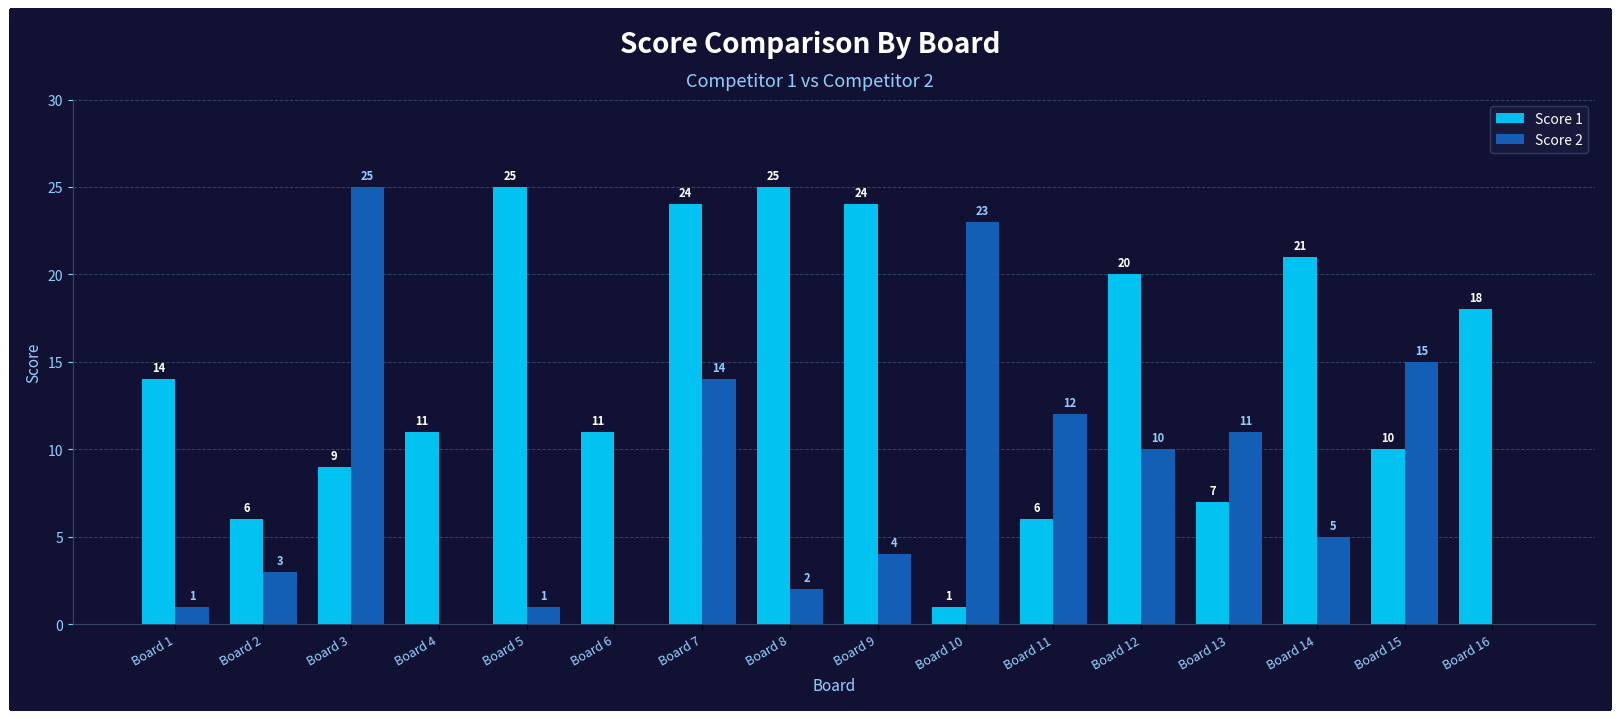

What is the sum of the Score 1 values at Board 3 and Board 10?

10